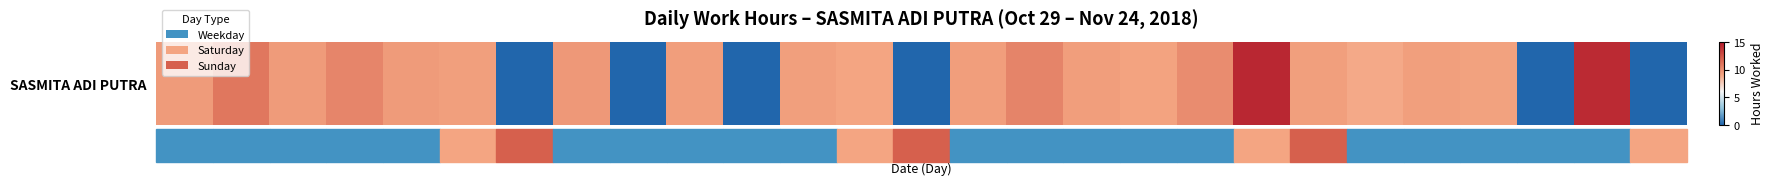

Rank the categories by value from highest to lowest.

Sat
17, Fri
23, Tue
30, Tue
13, Thu
1, Fri
16, Mon
5, Fri
2, Mon
29, Wed
31, Wed
7, Mon
12, Wed
14, Sun
18, Fri
9, Sat
3, Tue
20, Wed
21, Thu
15, Sat
10, Mon
19, Sun
4, Tue
6, Thu
8, Sun
11, Thu
22, Sat
24